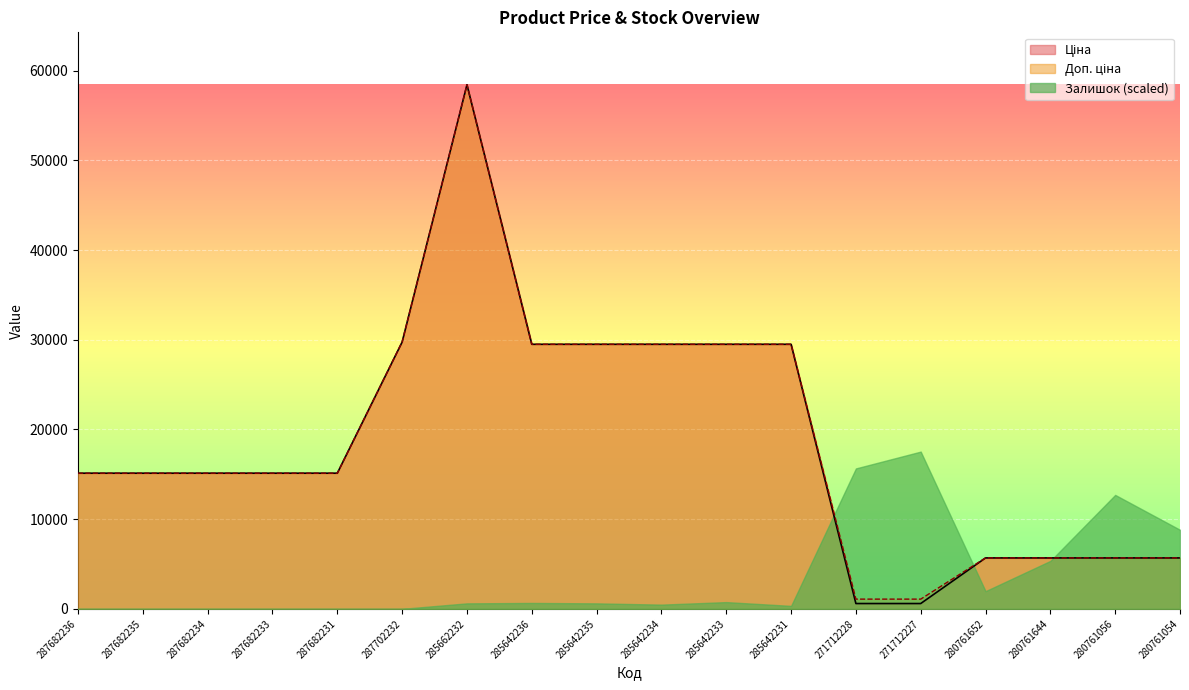

True or false: Доп. ціна has a value of 58426.5 at 285662232.

True